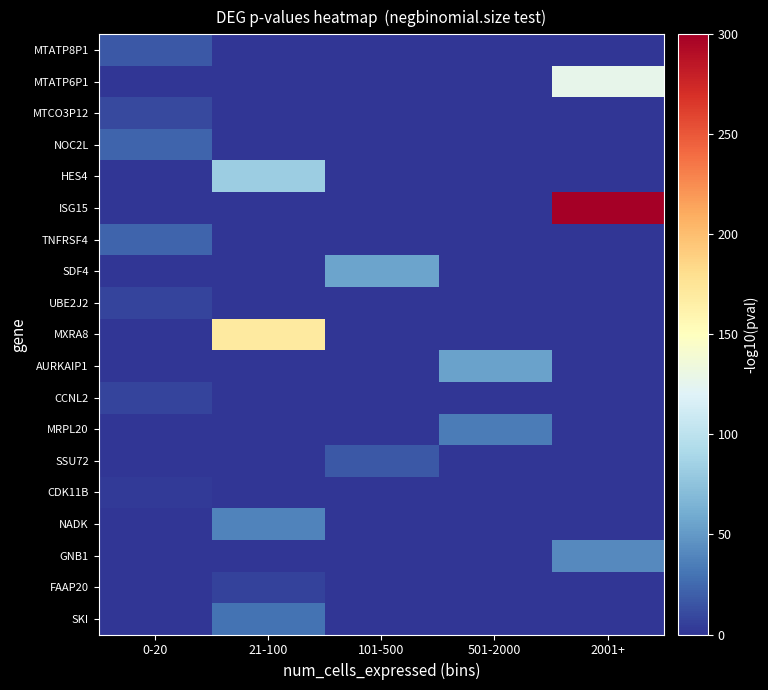

Which category has the lowest value across all series?

21-100